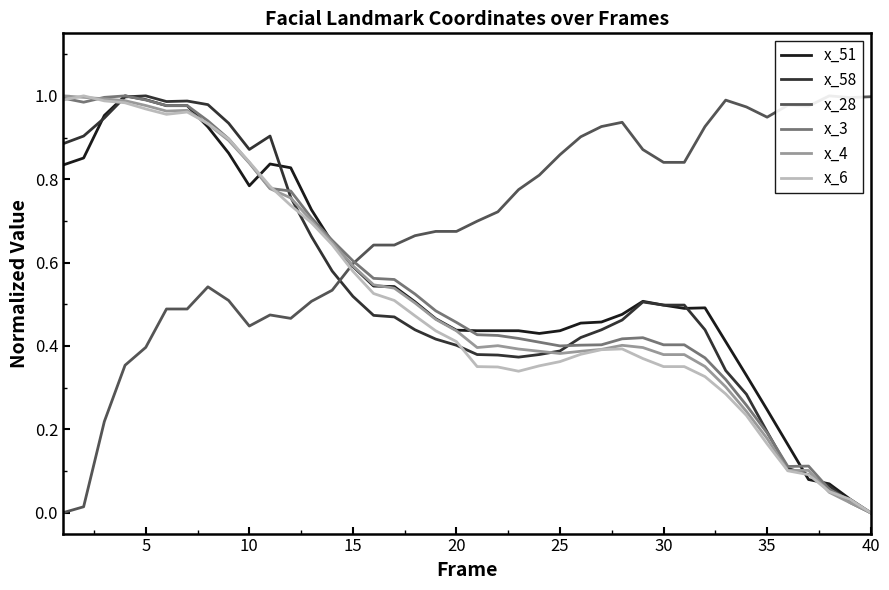

True or false: x_4 has a value of 0.6 at 30.

False